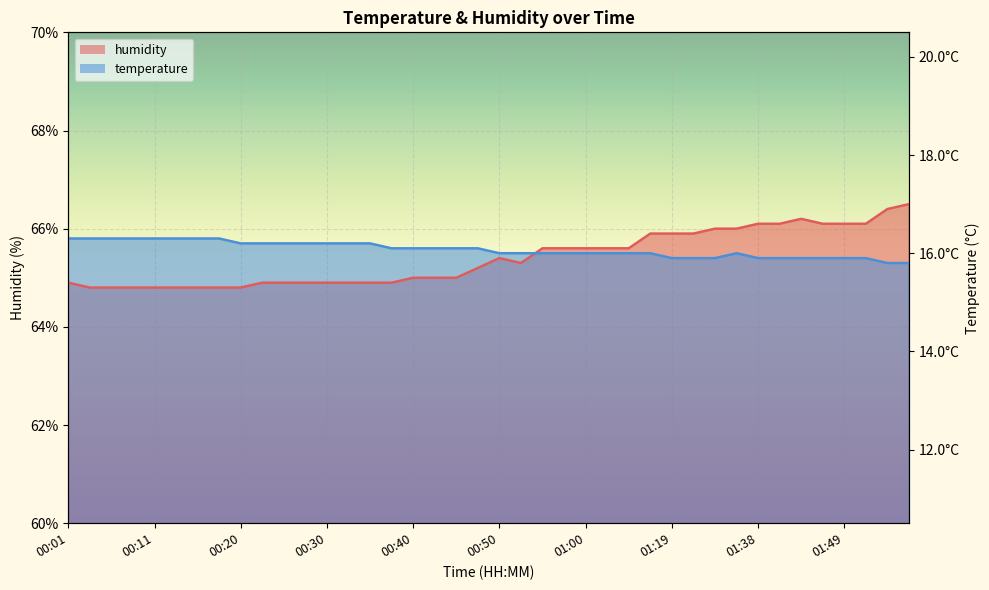

What is the maximum value for humidity?

66.5